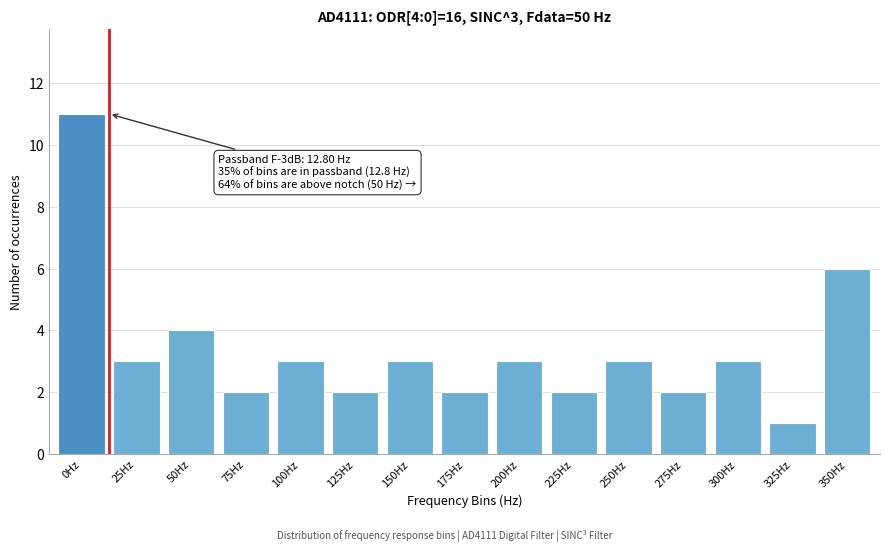

Reading left to right, extract all data points from this chart.

0Hz=11	25Hz=3	50Hz=4	75Hz=2	100Hz=3	125Hz=2	150Hz=3	175Hz=2	200Hz=3	225Hz=2	250Hz=3	275Hz=2	300Hz=3	325Hz=1	350Hz=6